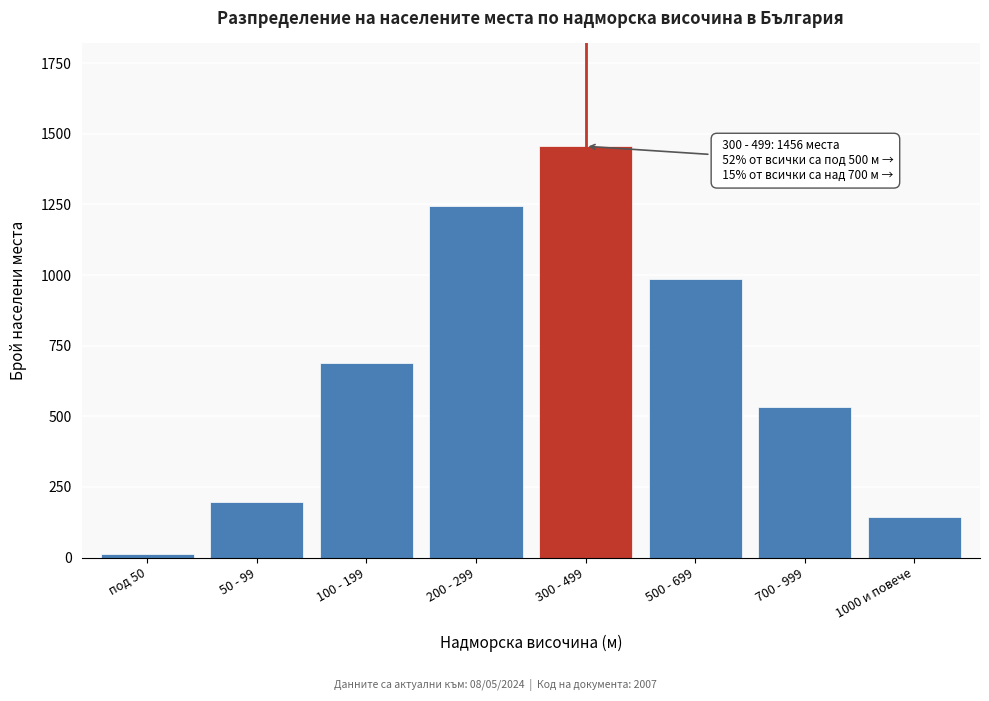

Reading left to right, list all the values displayed in this chart.

под 50=12	50 - 99=198	100 - 199=687	200 - 299=1243	300 - 499=1456	500 - 699=987	700 - 999=534	1000 и повече=142